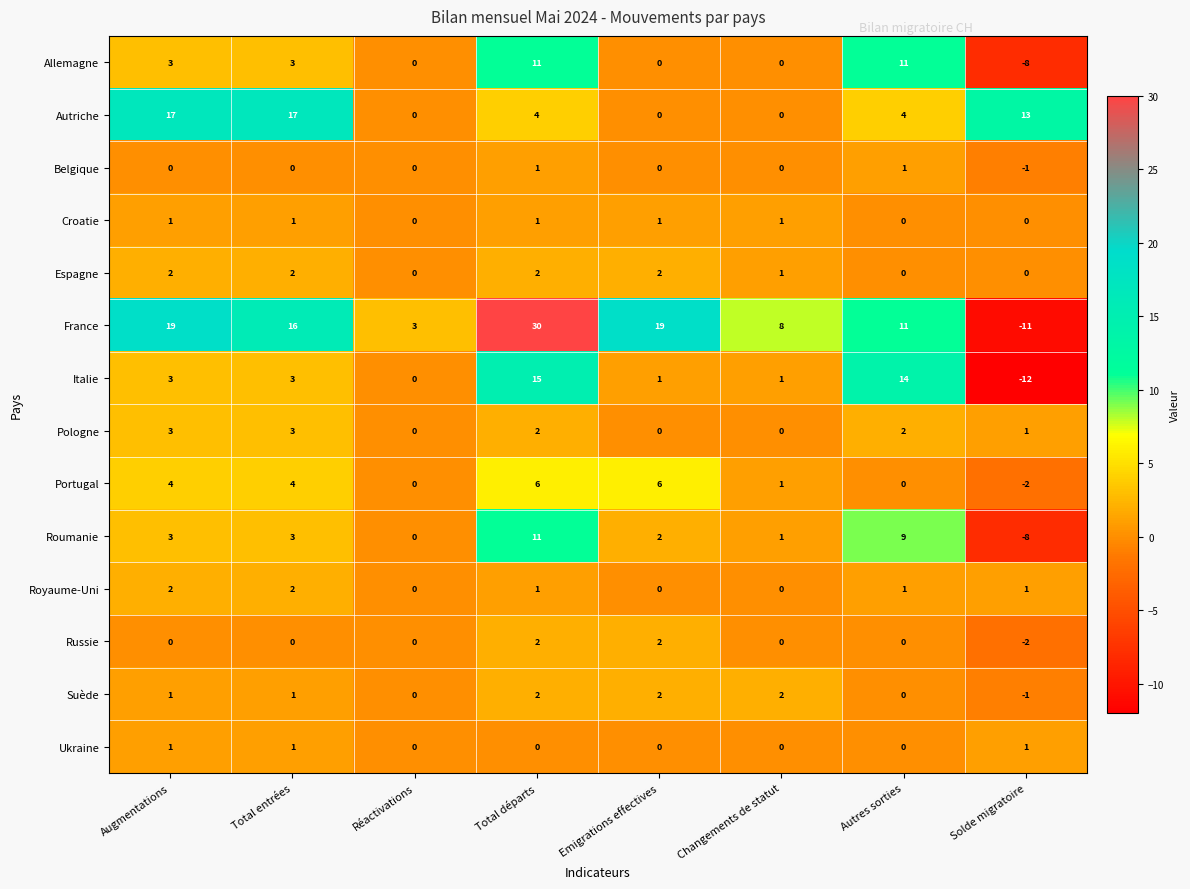

At how many categories does at least one series exceed 0?

8